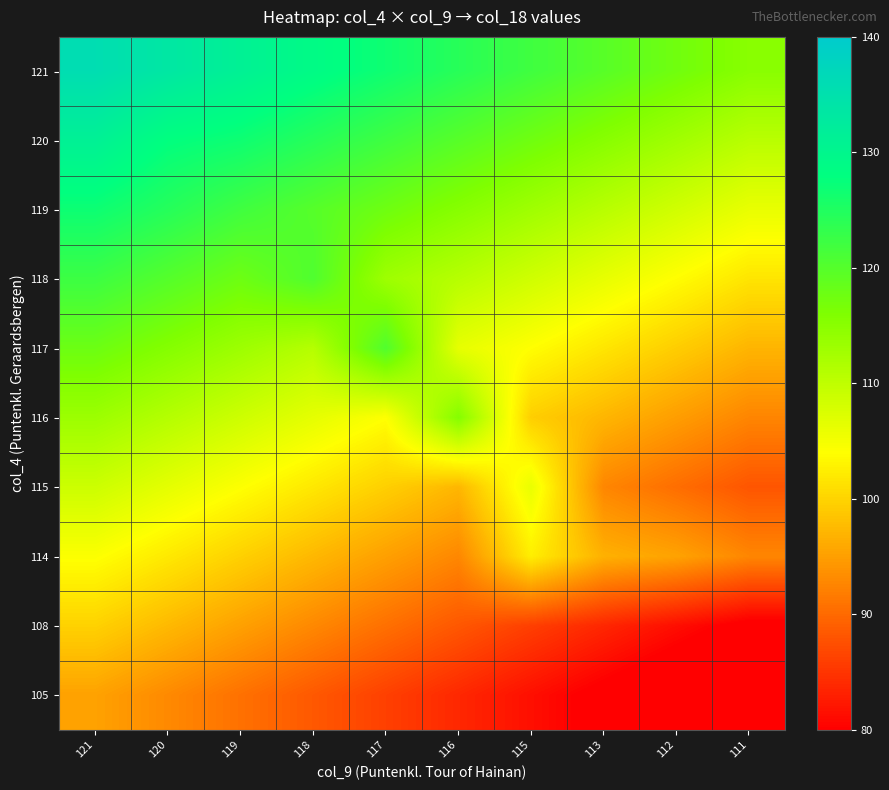

What is the maximum value shown in the chart?

135.8